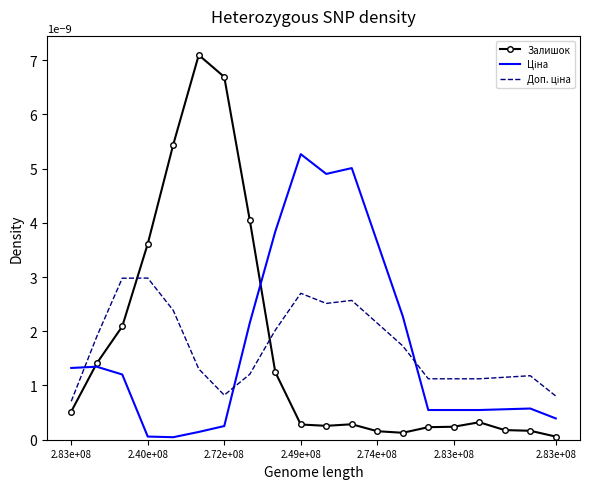

What are all the series names shown in the legend?

Залишок, Ціна, Доп. ціна